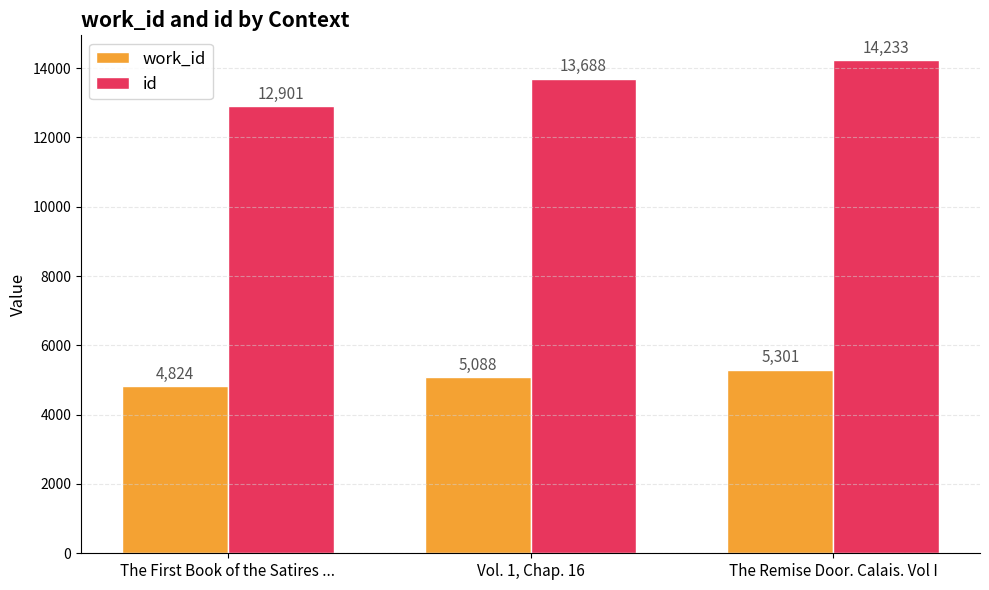

What is the approximate value of id at Vol. 1, Chap. 16?

13688